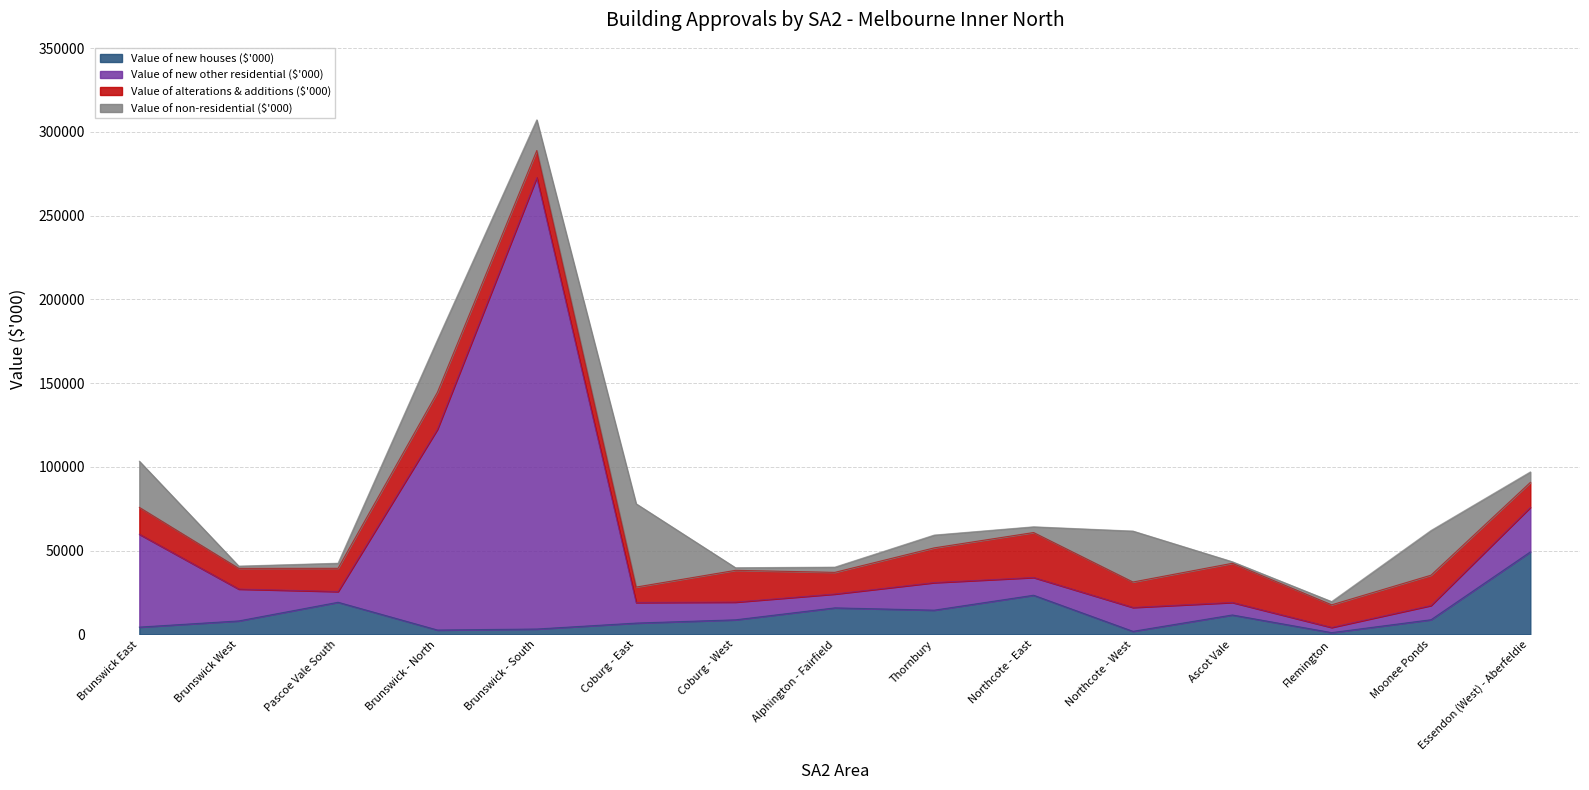

Rank the categories by Value of new houses ($'000) value from lowest to highest.

Flemington, Northcote - West, Brunswick - North, Brunswick - South, Brunswick East, Coburg - East, Brunswick West, Coburg - West, Moonee Ponds, Ascot Vale, Thornbury, Alphington - Fairfield, Pascoe Vale South, Northcote - East, Essendon (West) - Aberfeldie